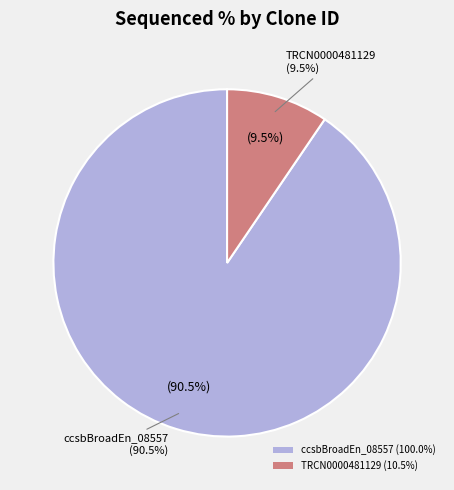

What percentage is the ccsbBroadEn_08557 slice, to the nearest percent?

90%